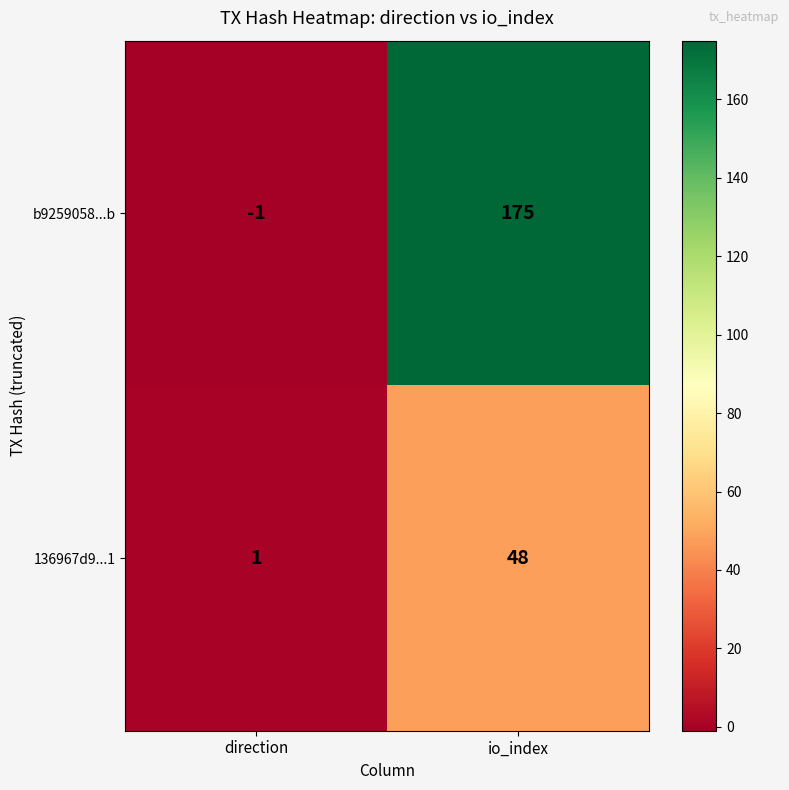

Is it true that 136967d9...1 equals 48 at io_index?

True